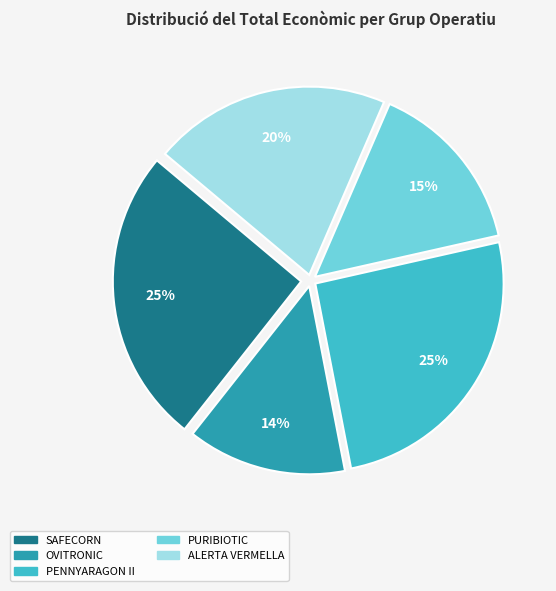

Which has a higher value, PURIBIOTIC or PENNYARAGON II?

PENNYARAGON II